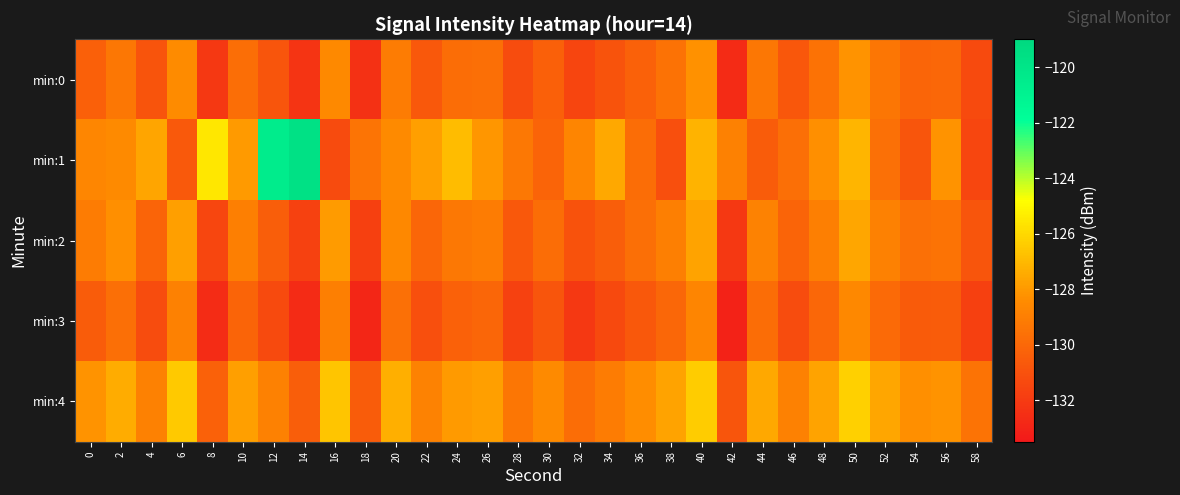

What is the greatest value displayed?

-119.7